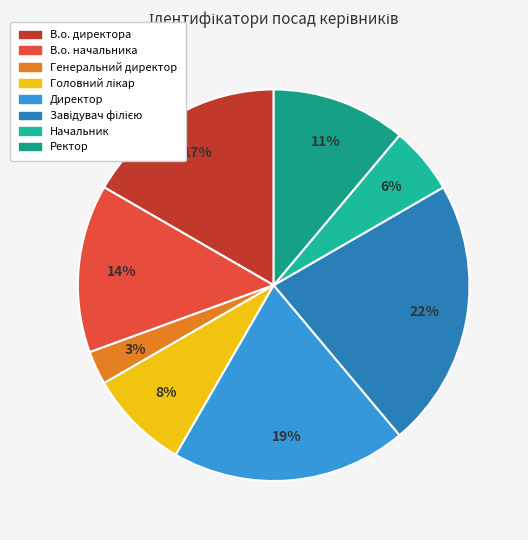

To the nearest percent, what percentage of the pie is В.о. начальника?

14%